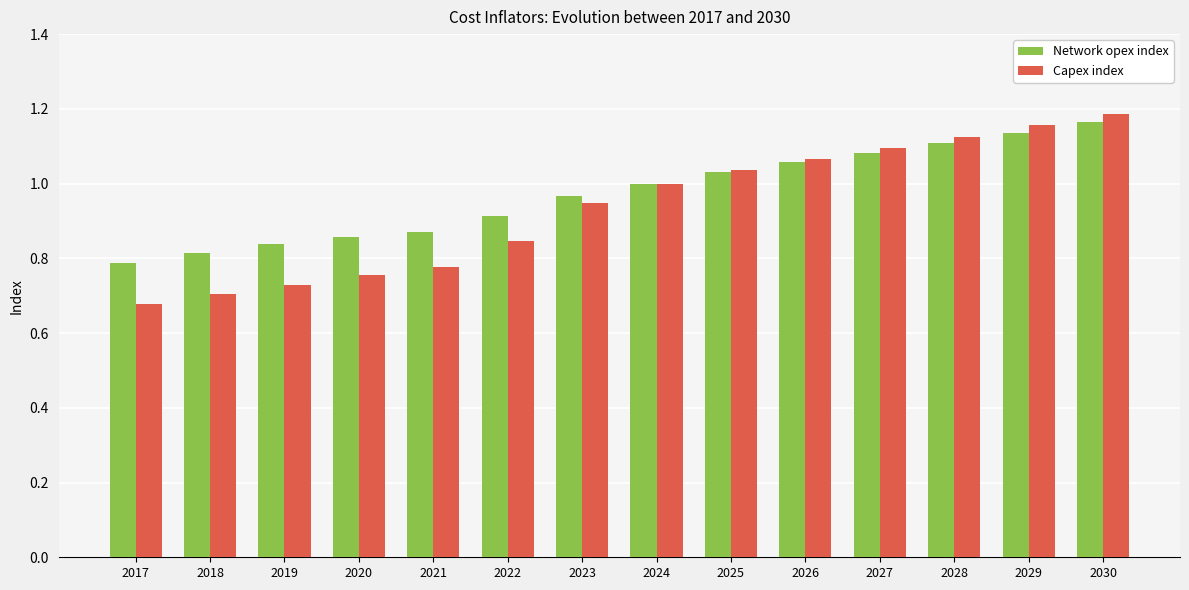

Which series has the largest range (max minus min)?

Capex index